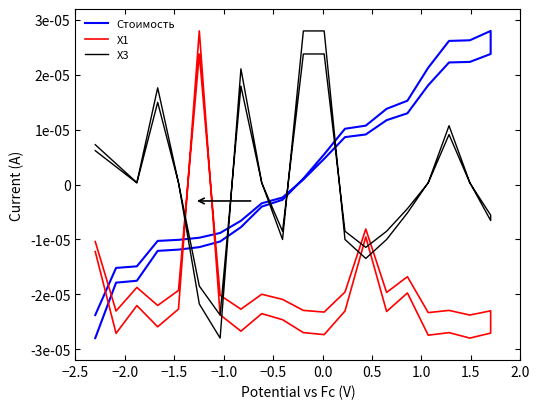

Which series ends up on top after the final intersection of Х3 and Х1?

Х3